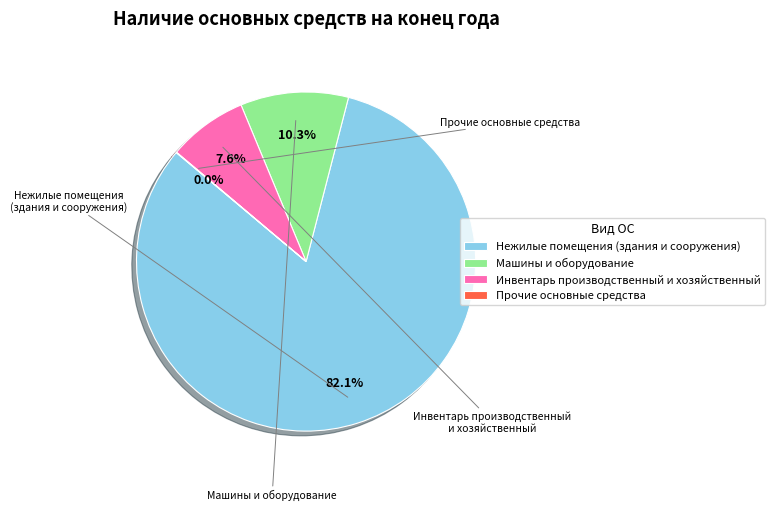

What is the ratio of the value at Инвентарь производственный и хозяйственный to the value at Машины и оборудование?

0.7